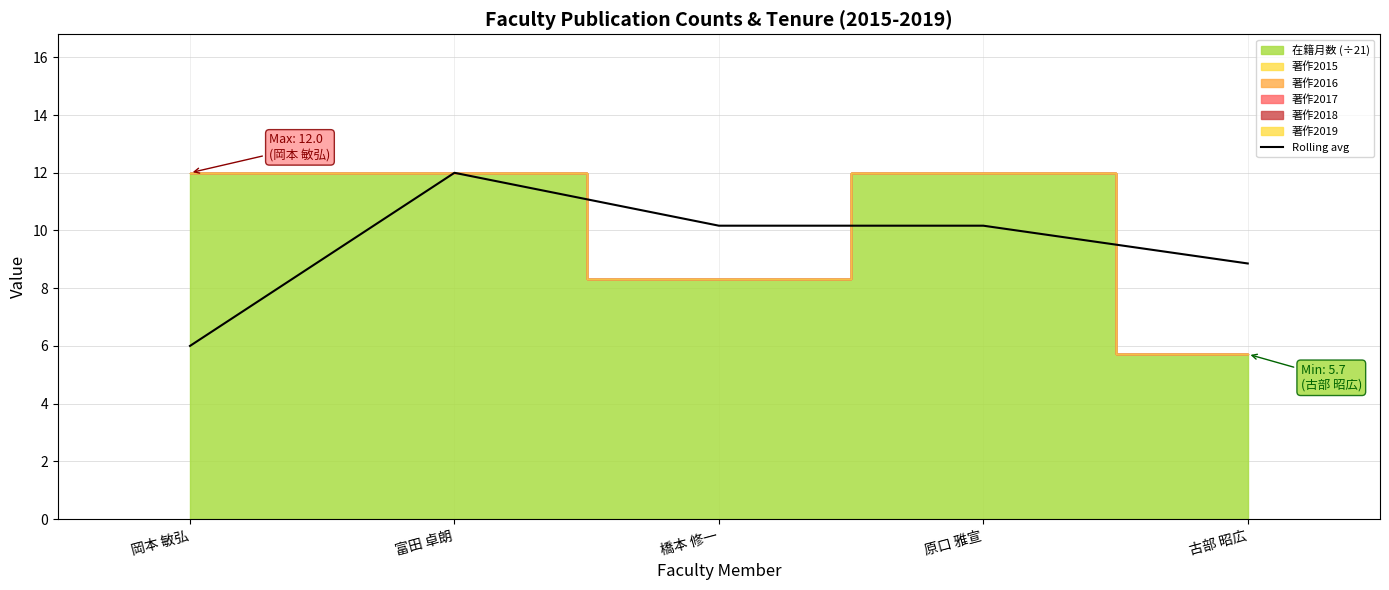

Is it true that Rolling avg equals 10.2 at 橋本 修一?

True